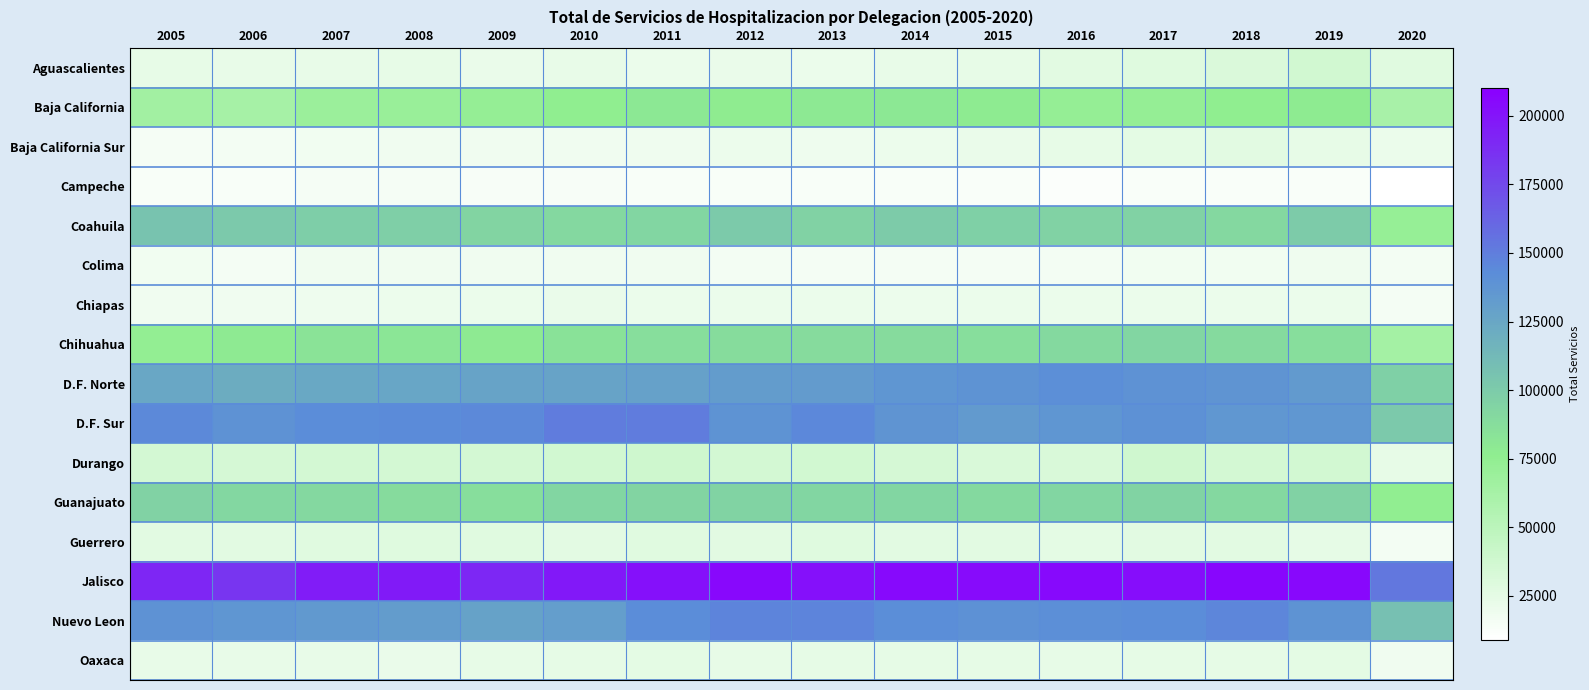

Which category has the highest value across all series?

2018